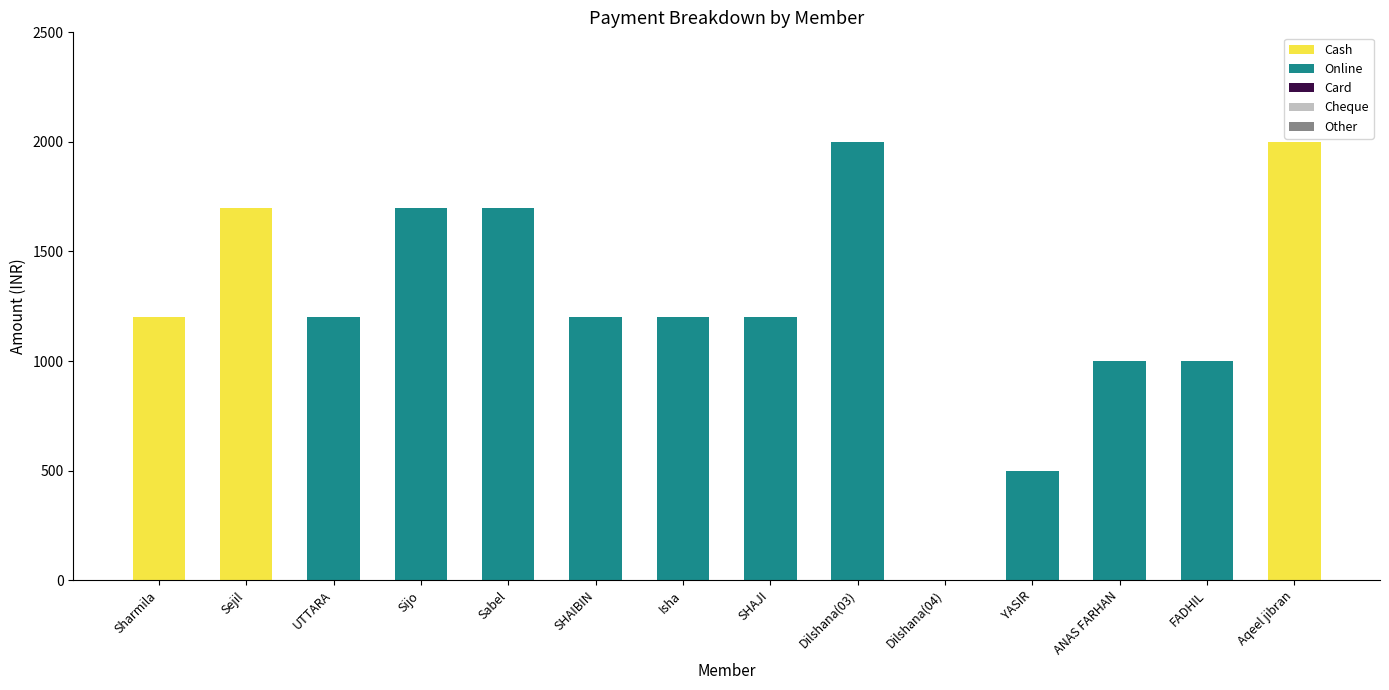

Reading left to right, list the values for the Cash series.

Sharmila=1200	Sejil=1700	UTTARA=0	Sijo=0	Sabel=0	SHAIBIN=0	Isha=0	SHAJI=0	Dilshana(03)=0	Dilshana(04)=0	YASIR=0	ANAS FARHAN=0	FADHIL=0	Aqeel jibran=2000